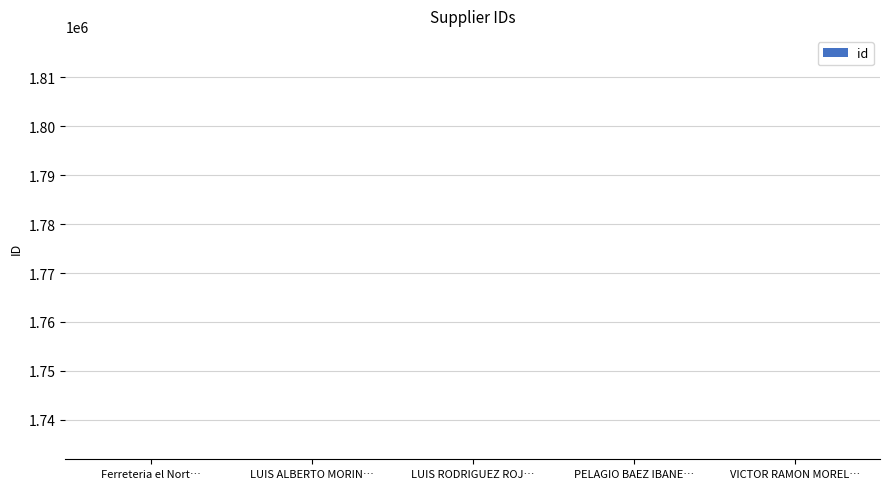

What is the difference between the second highest and minimum values?

3